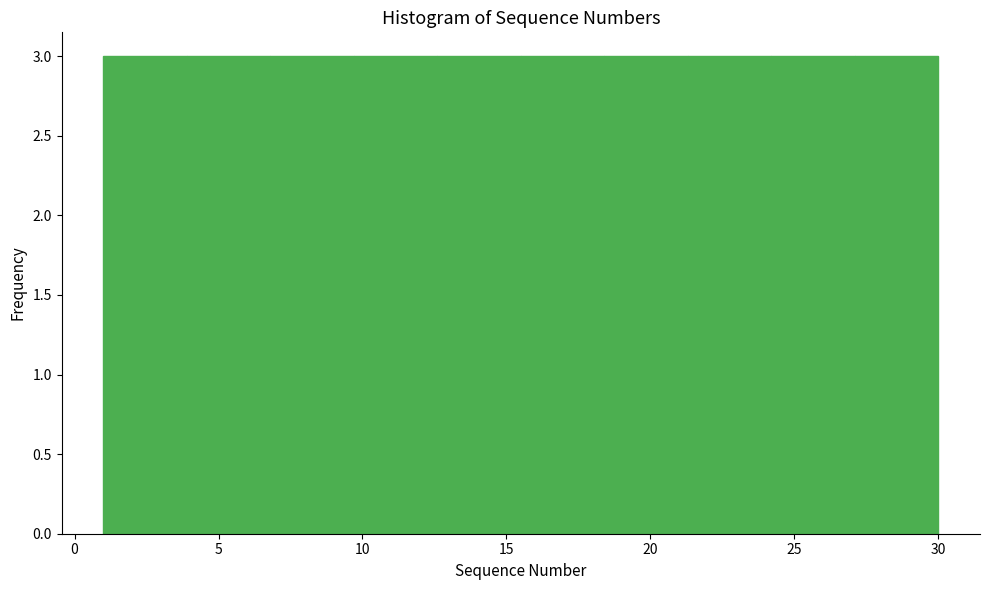

Reading left to right, list every bar in this chart as the range it spans on the x-axis followed by its height. Neither the bar edges nor the heights are printed on the chart, so give them approximately, as read against the axes.

1.0 to 3.9: 3
3.9 to 6.8: 3
6.8 to 9.7: 3
9.7 to 12.6: 3
12.6 to 15.5: 3
15.5 to 18.4: 3
18.4 to 21.3: 3
21.3 to 24.2: 3
24.2 to 27.1: 3
27.1 to 30.0: 3